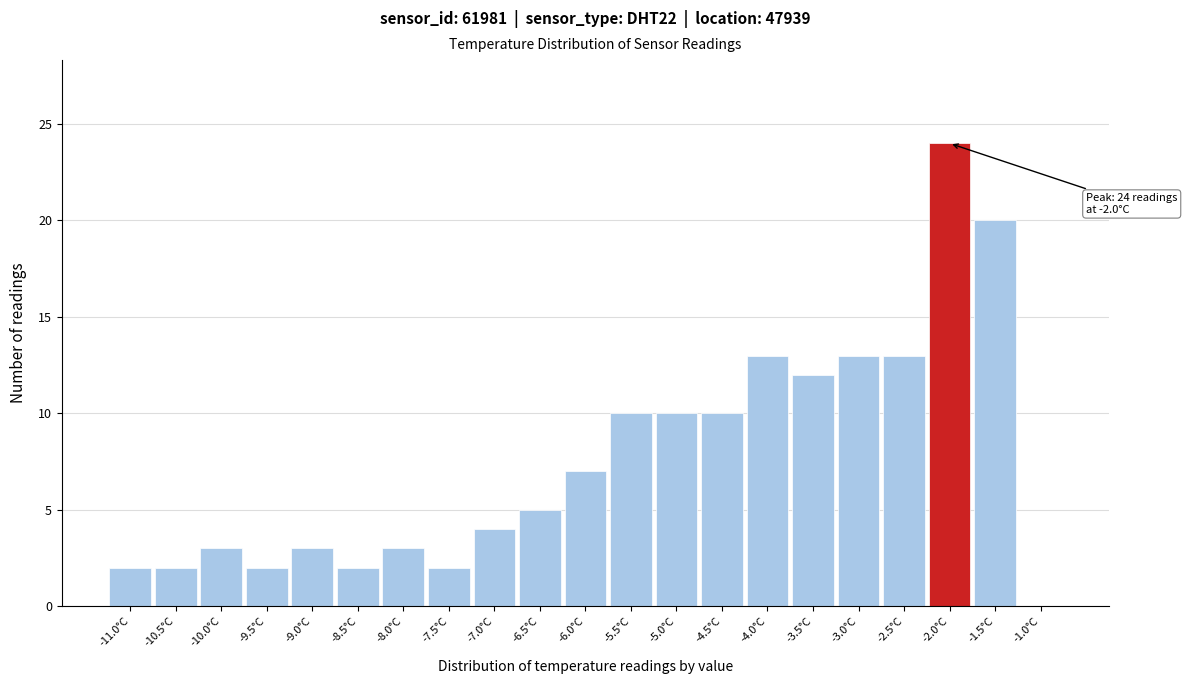

Which range on the x-axis has the tallest bar?

-2.25 to -1.75